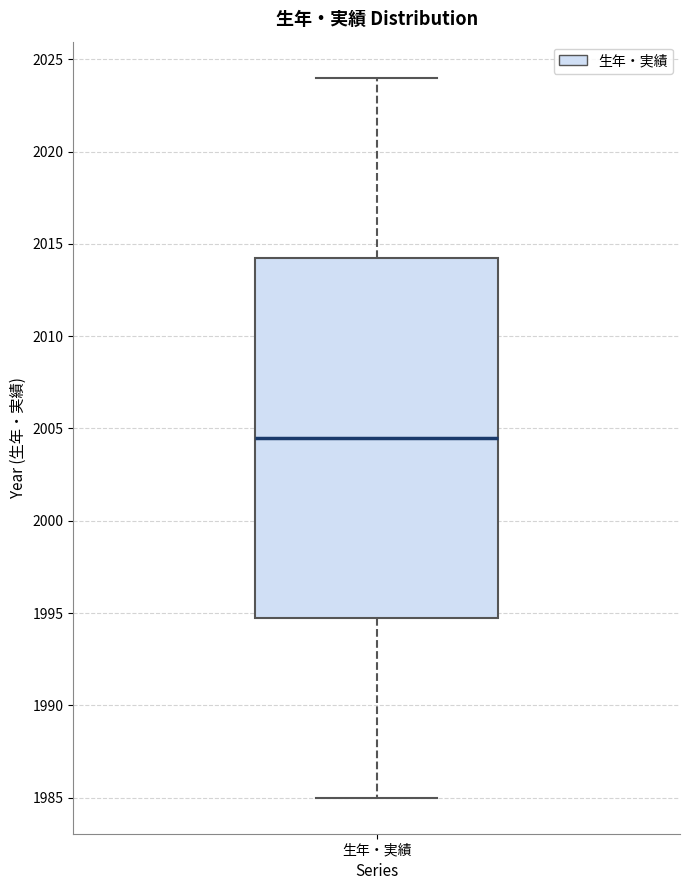

Where is the upper edge of the box for 生年・実績 on the y-axis? The values are not printed on the chart, so give them approximately, as read against the axis.

2014.5